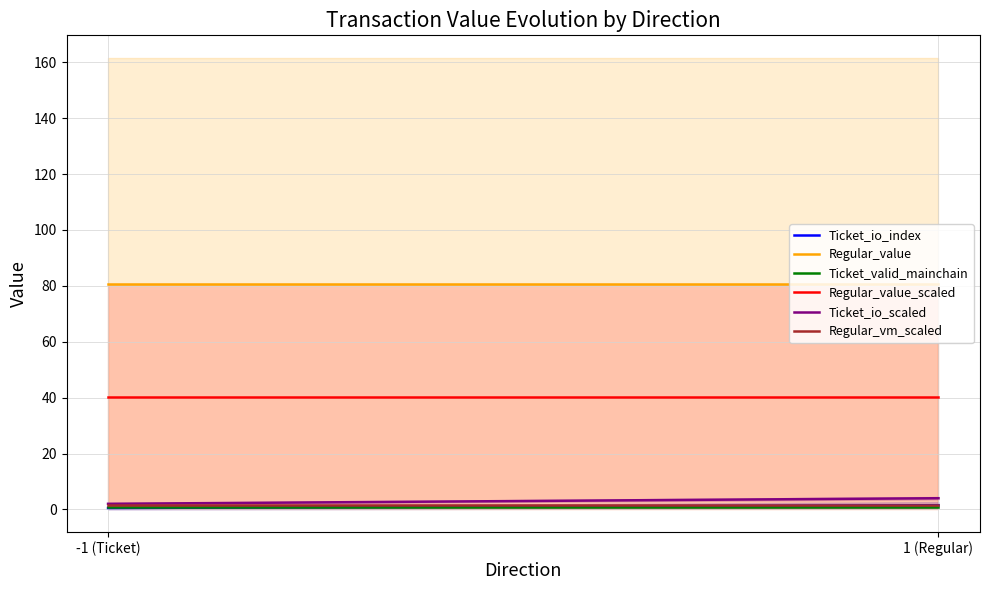

True or false: Ticket_io_scaled and Regular_value intersect in this chart.

False